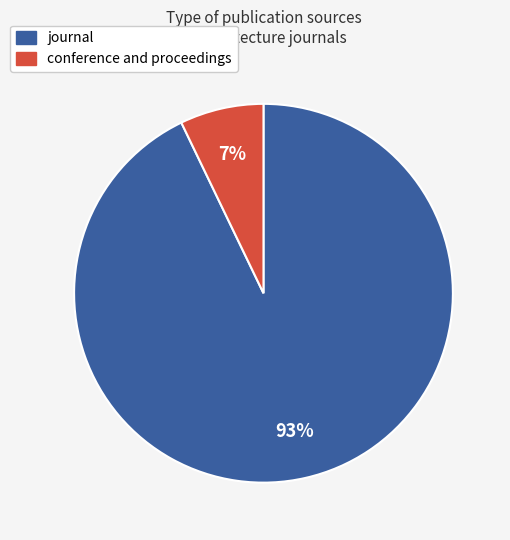

Does conference and proceedings represent more than half of the total?

No